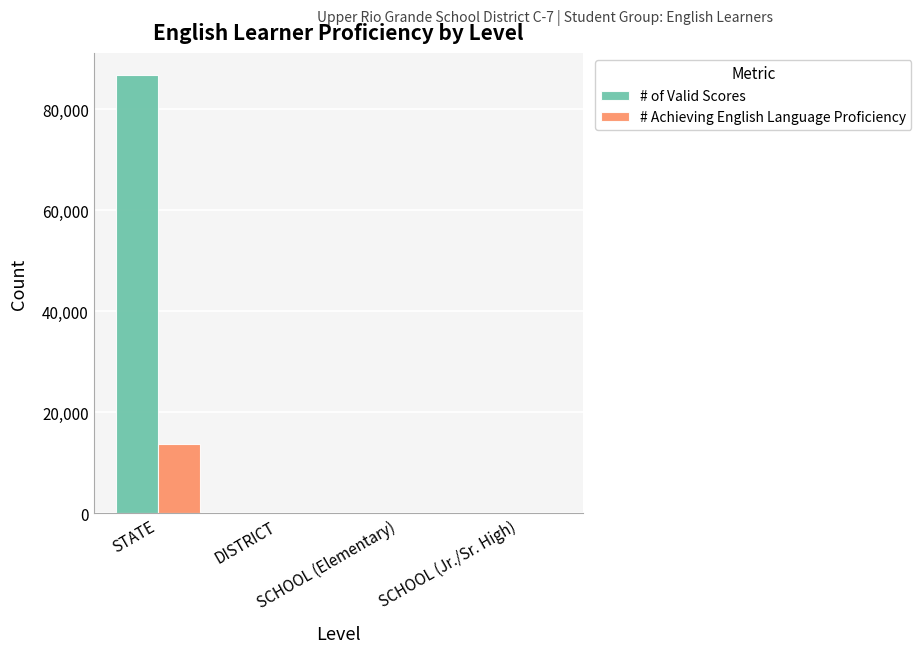

What is the maximum value shown in the chart?

86856